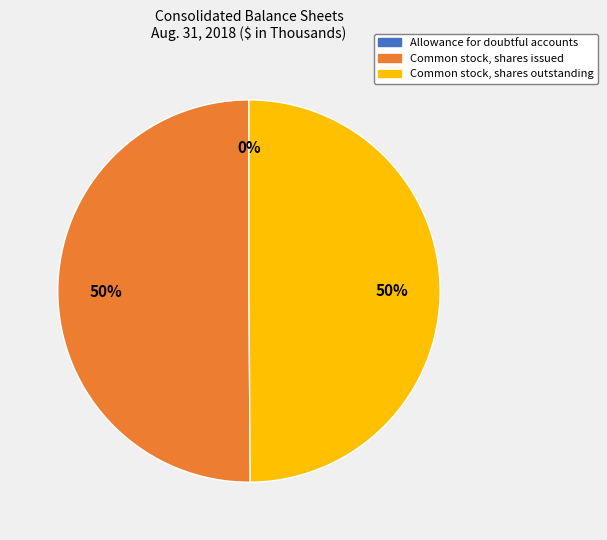

Is it true that Common stock, shares issued is 41% of the pie?

False